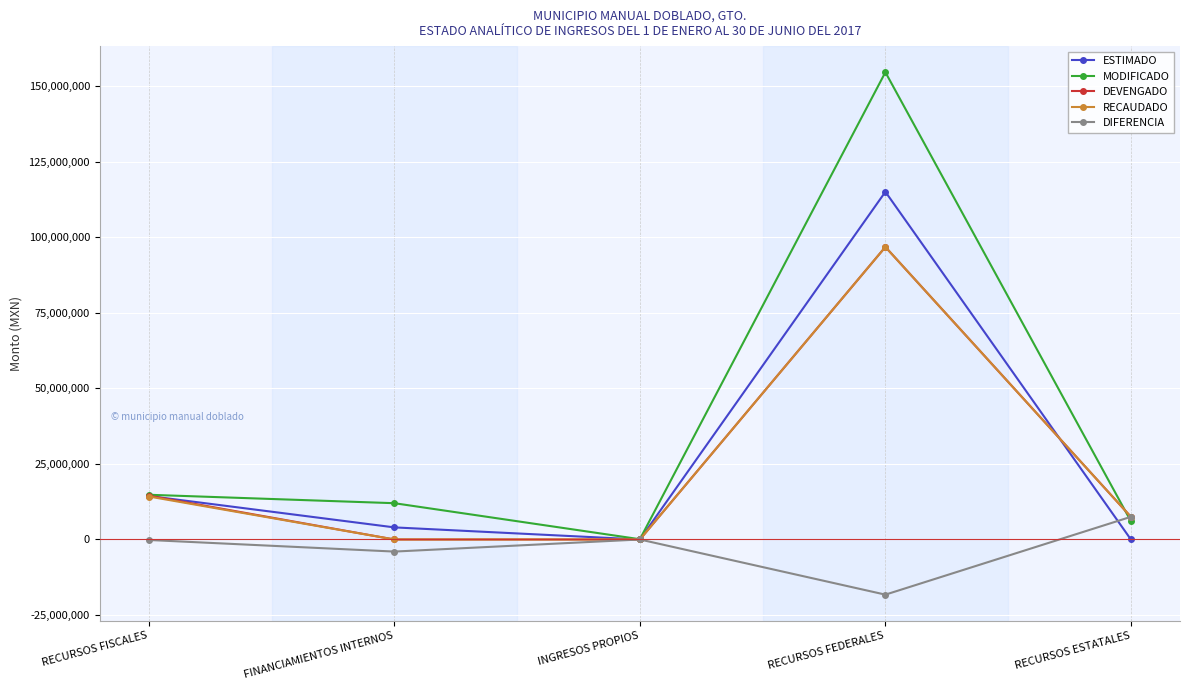

Which category has the highest value across all series?

RECURSOS FEDERALES